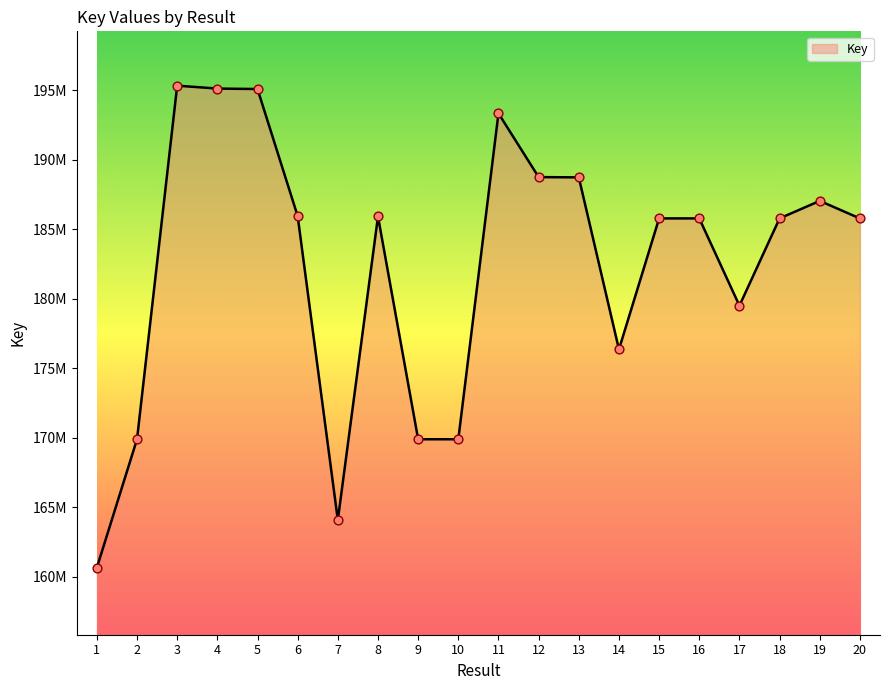

Does the chart have visible grid lines?

No